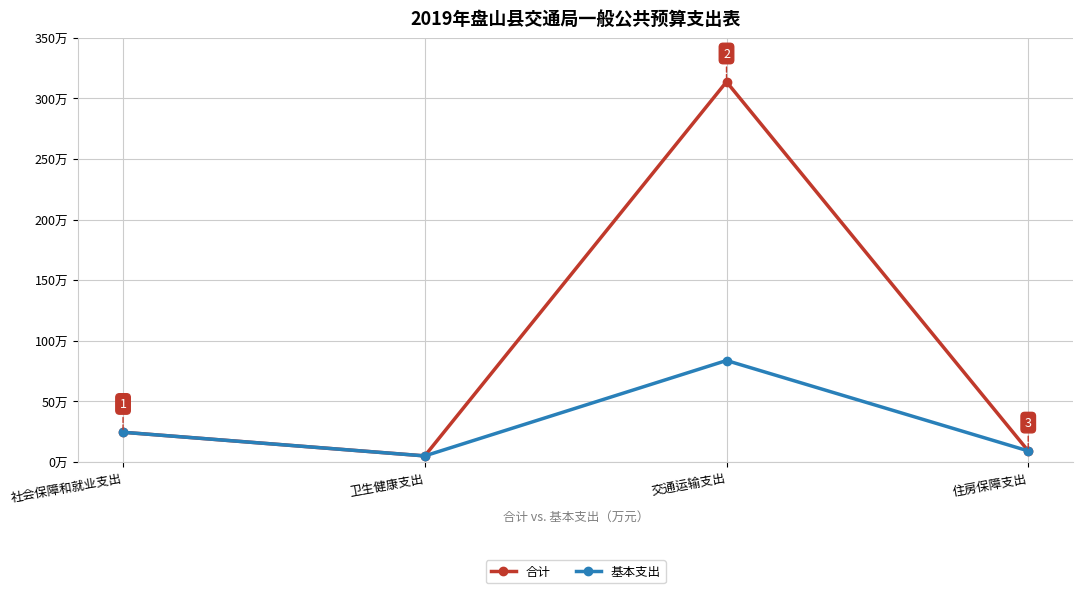

What is the label of the 1st point from the right?

住房保障支出